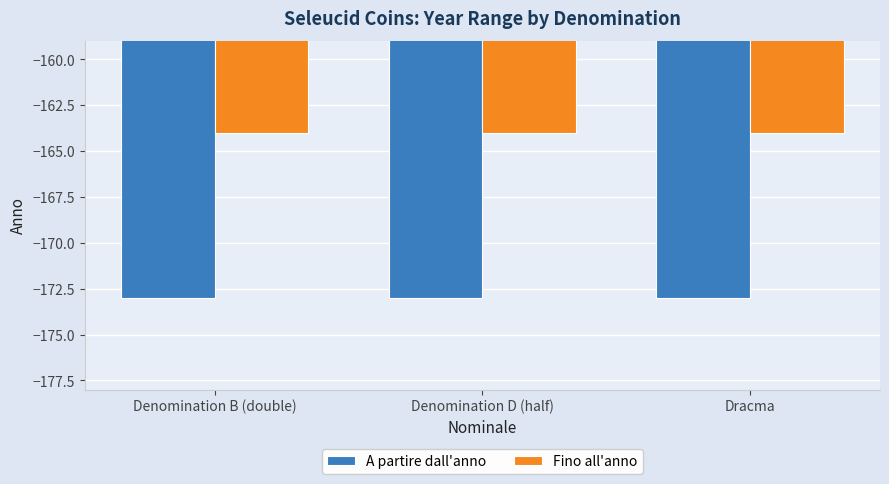

At which label is Fino all'anno closest to -164?

Denomination B (double)